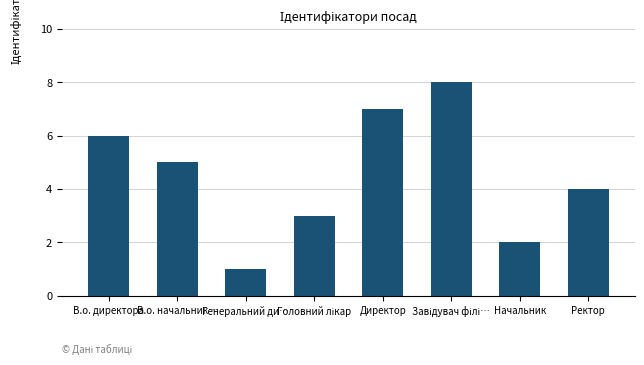

Reading left to right, what are all the values shown in this chart?

6	5	1	3	7	8	2	4